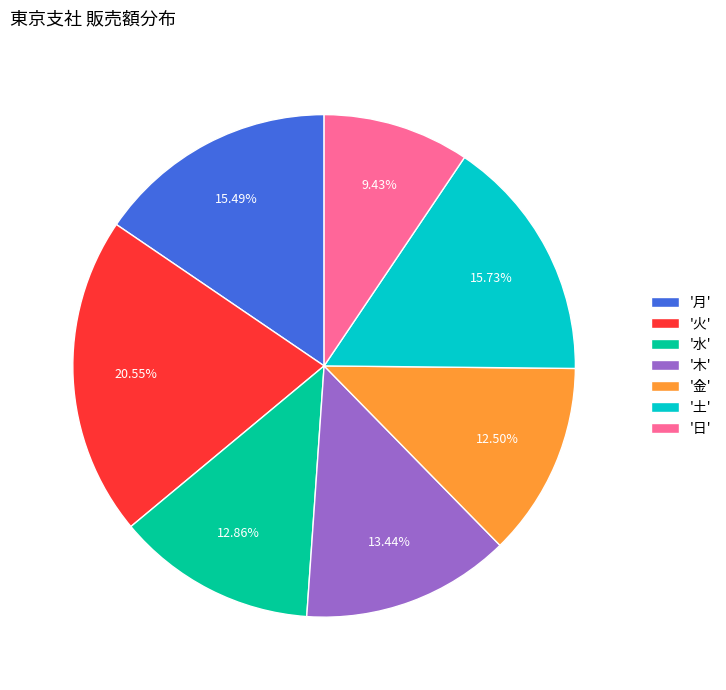

Between '水' and '月', which is larger?

'月'